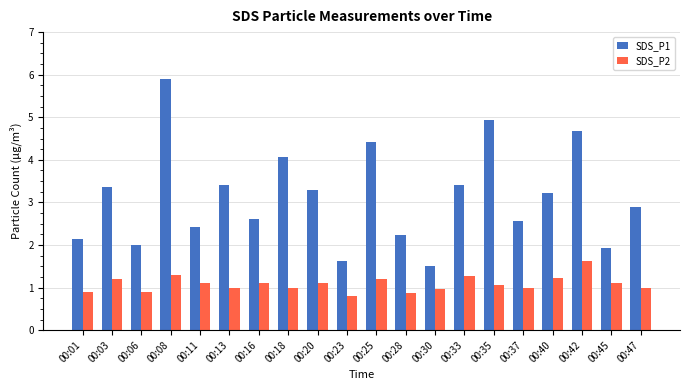

Is the value of SDS_P2 at 00:08 greater than the value of SDS_P1 at 00:45?

No